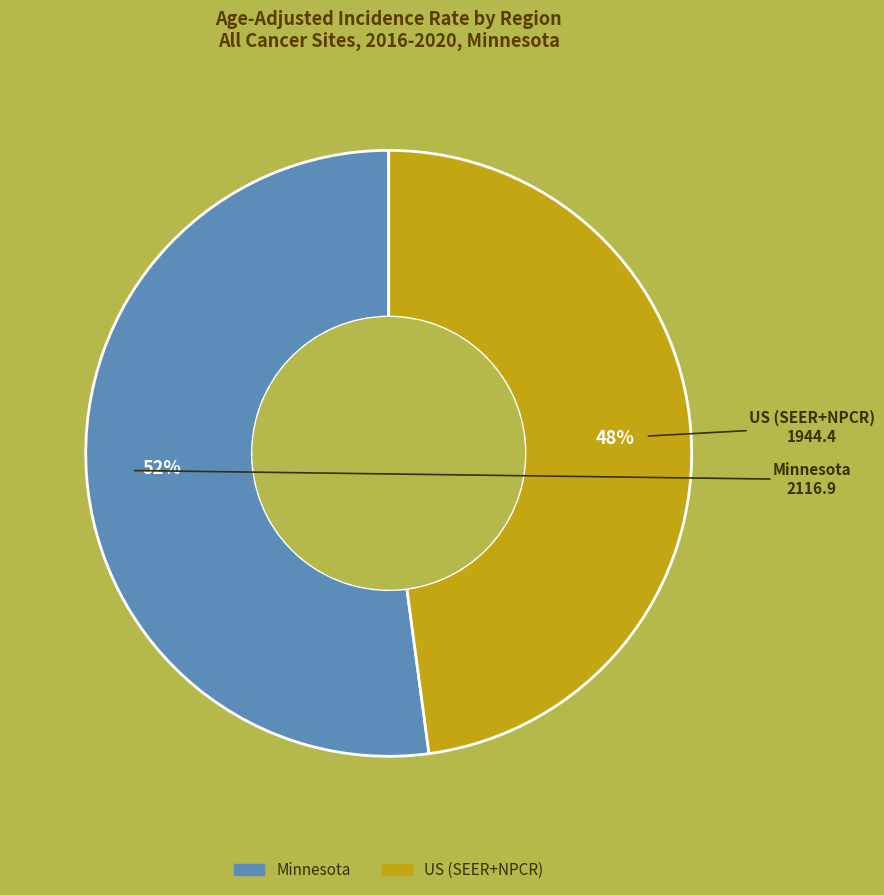

Combined, do Minnesota and US (SEER+NPCR) account for over 50%?

Yes